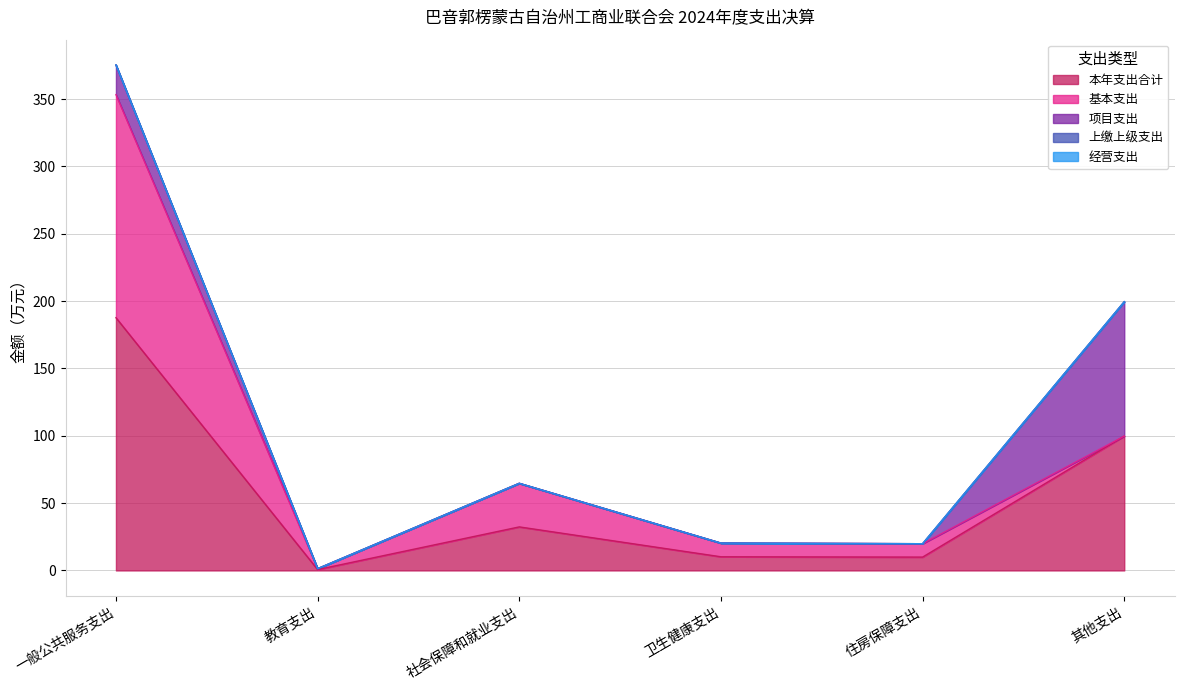

Where is the first local maximum for 基本支出?

社会保障和就业支出